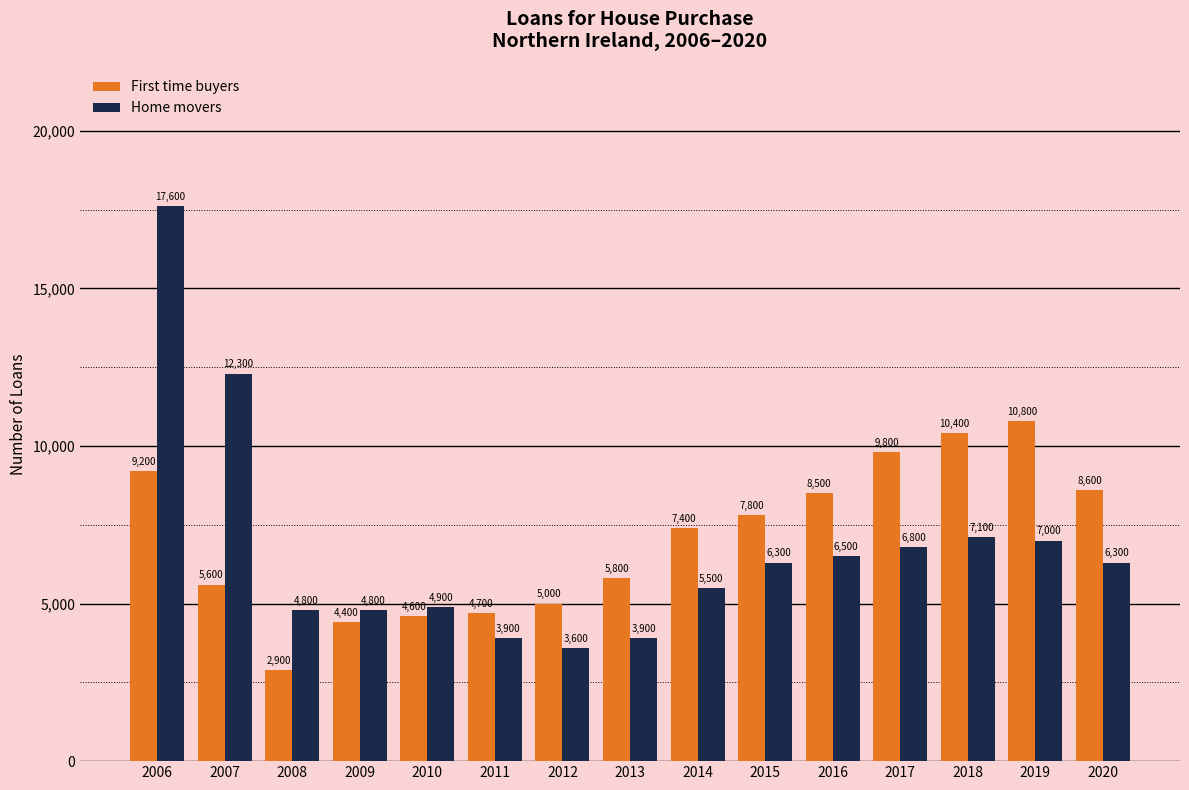

Is the value of Home movers at 2020 greater than the value of First time buyers at 2017?

No